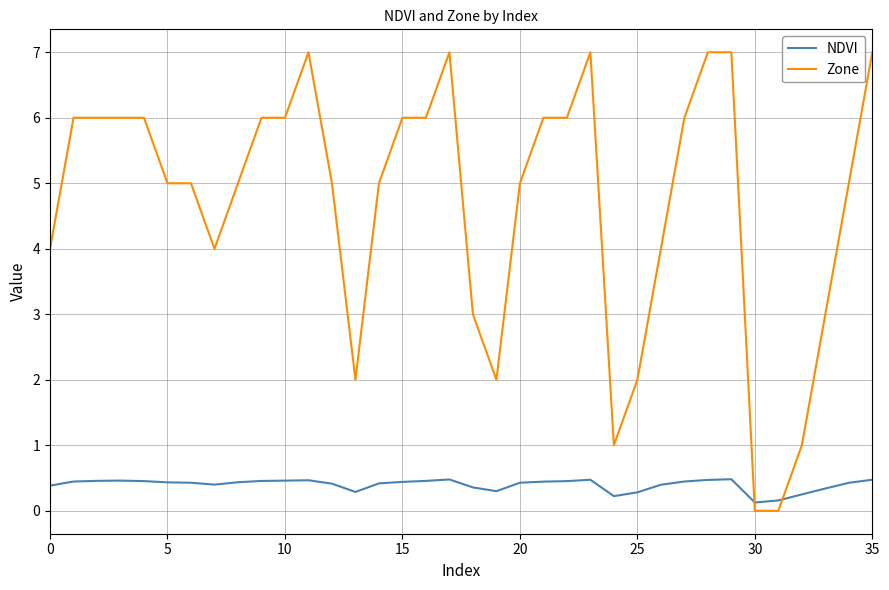

Which series has the largest total across all categories?

Zone